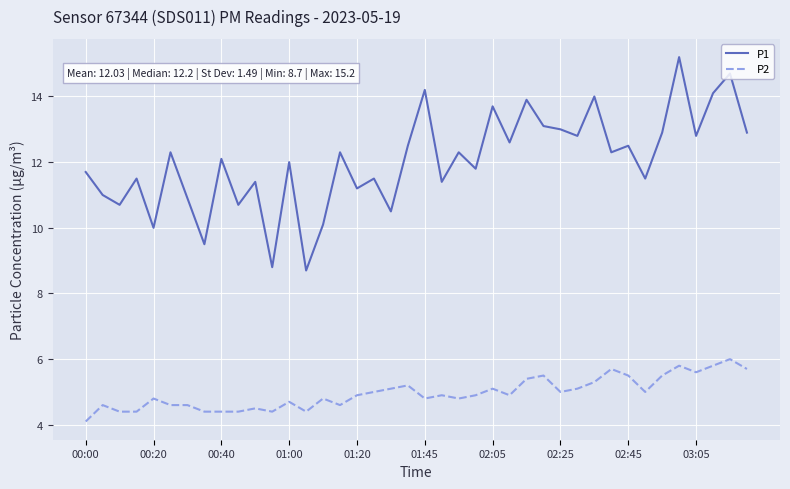

True or false: P2 and P1 intersect in this chart.

False